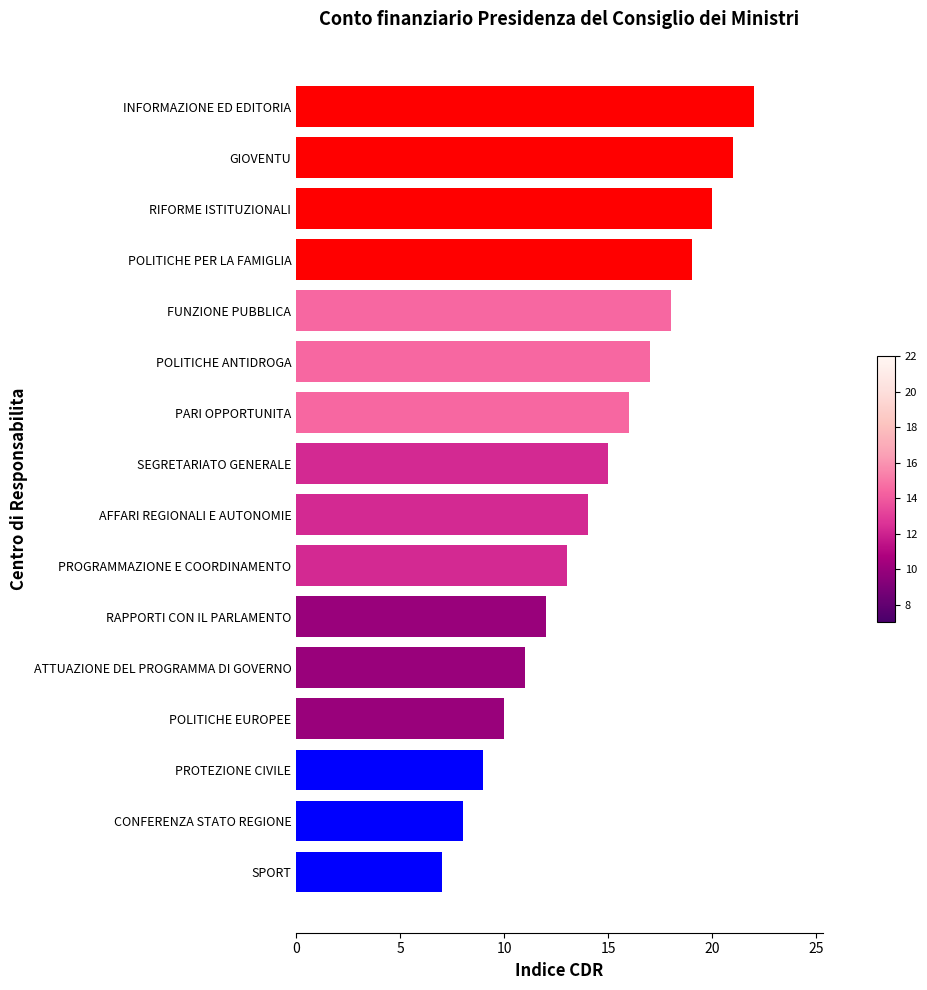

Read the value at ATTUAZIONE DEL PROGRAMMA DI GOVERNO, to the nearest 5.

10